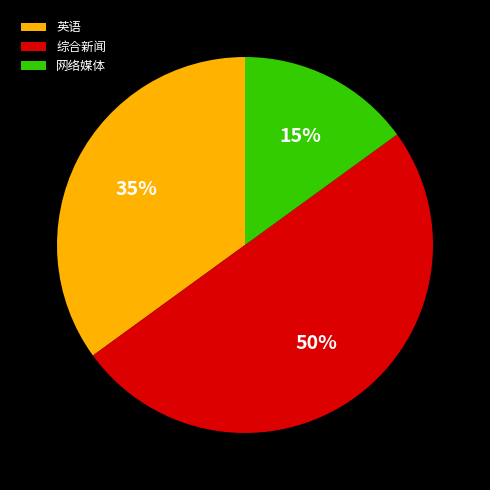

How many segments does this pie chart have?

3